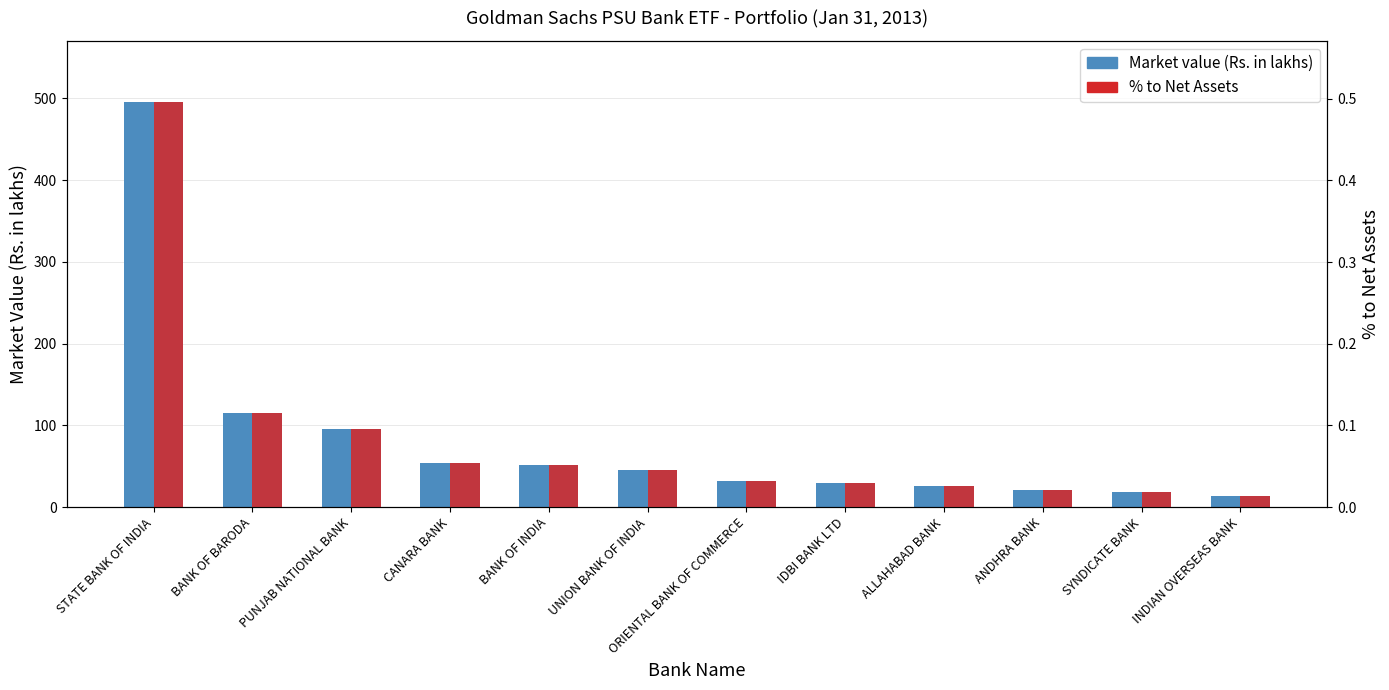

Rank the series by their average value, from highest to lowest.

Market value (Rs. in lakhs), % to Net Assets